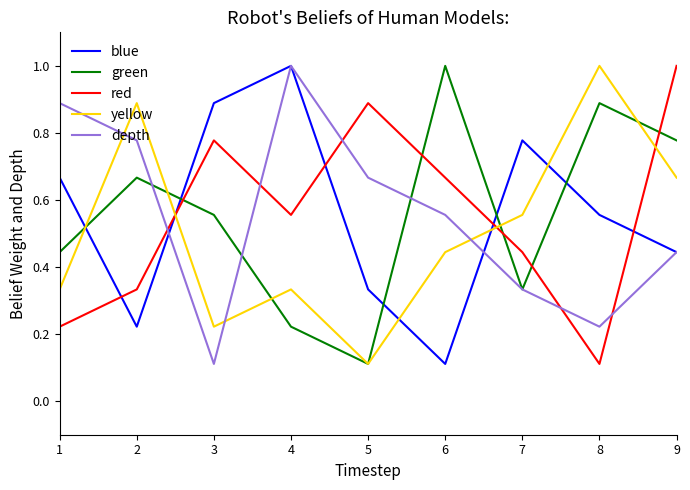

At which label is depth closest to 0?

3